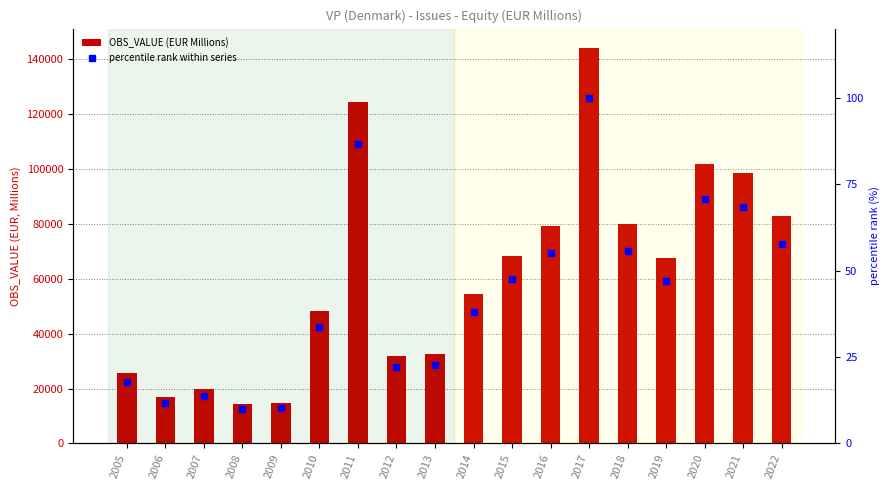

At 2009, list the series in order from smallest to largest.

percentile rank within series, OBS_VALUE (EUR Millions)